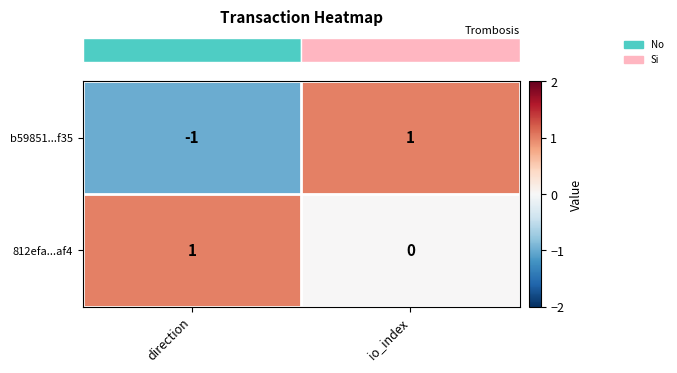

Count the number of categories in the chart.

2